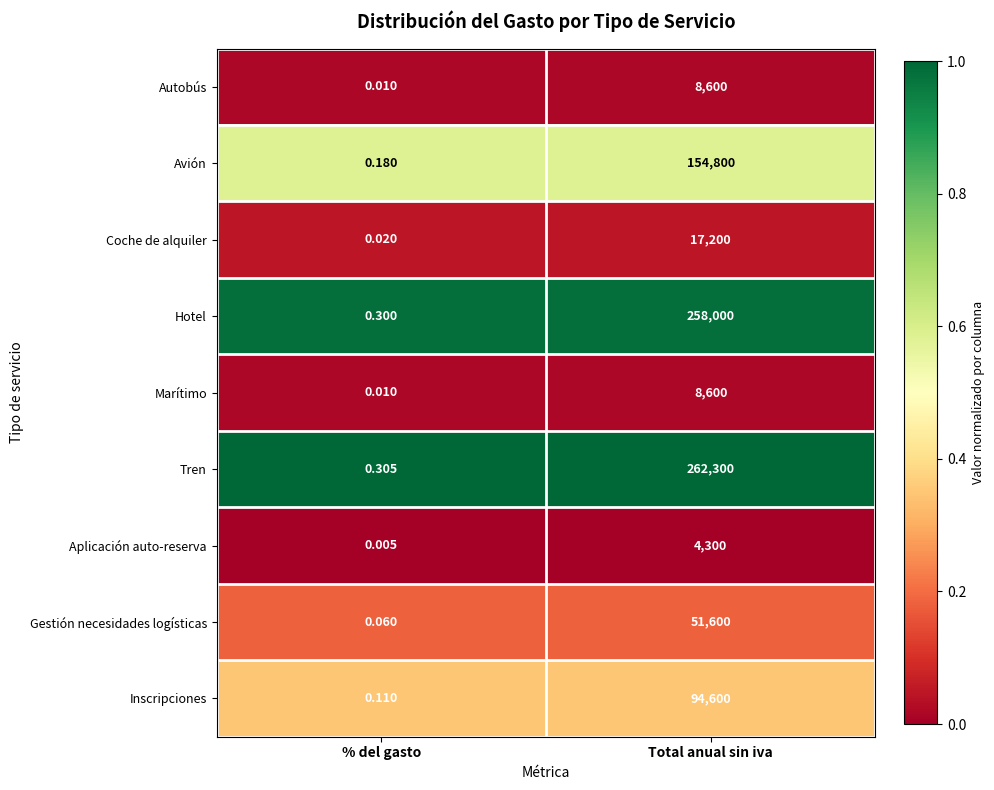

List the labels in order of Avión value, smallest first.

% del gasto, Total anual sin iva